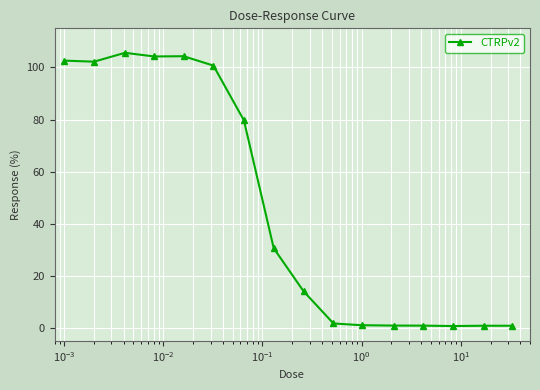

What is the maximum value shown in the chart?

105.6